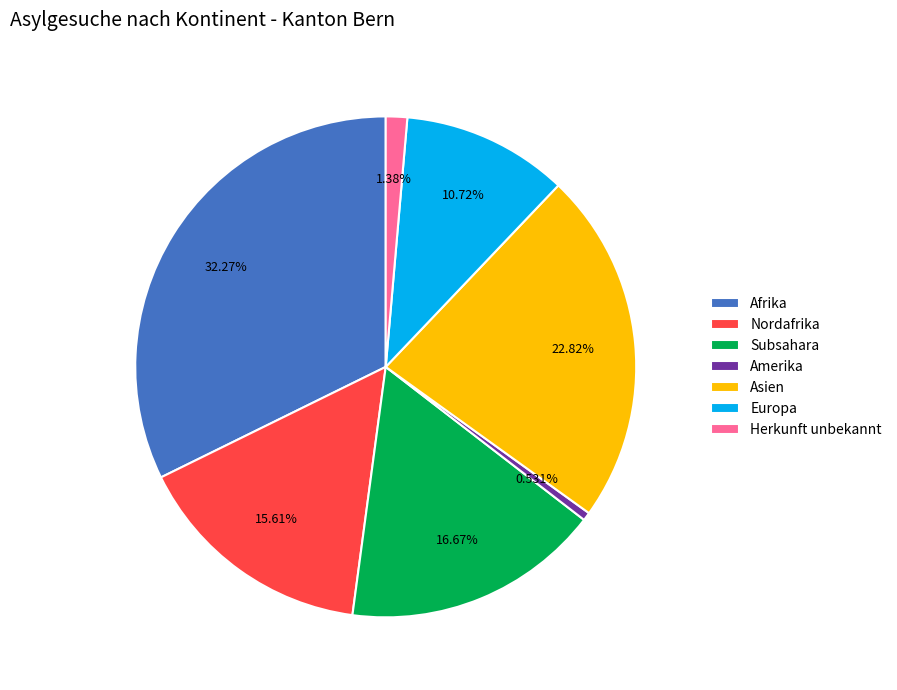

To the nearest percent, what is the difference between the largest and smallest slice percentages?

32%